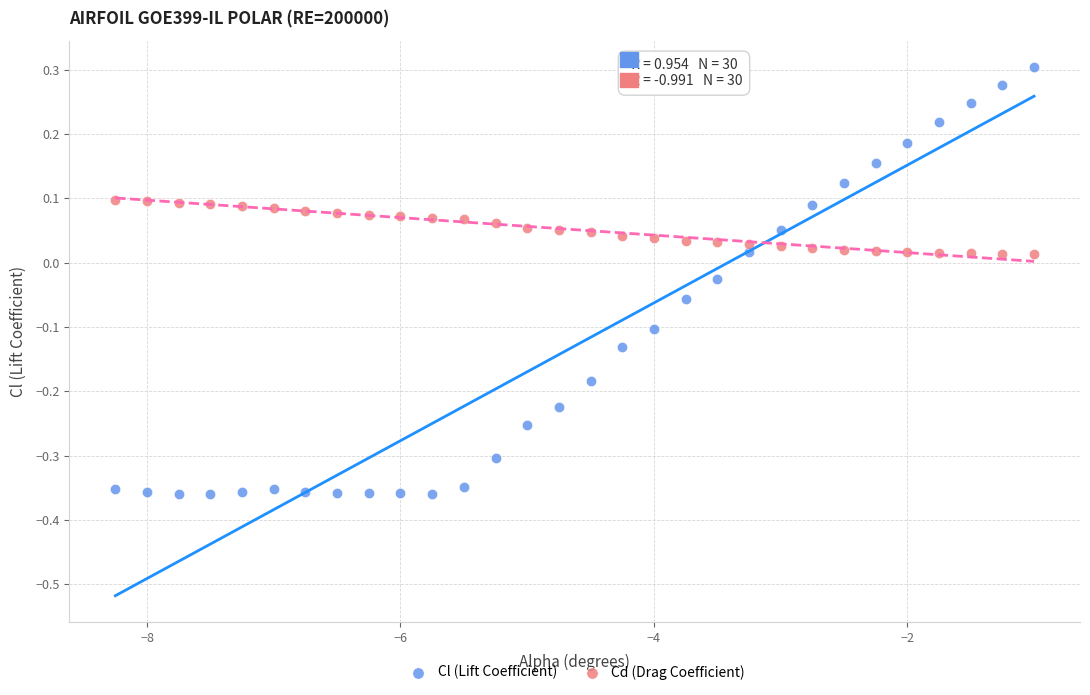

Which series reaches the minimum Y coordinate?

Cl (Lift Coefficient)